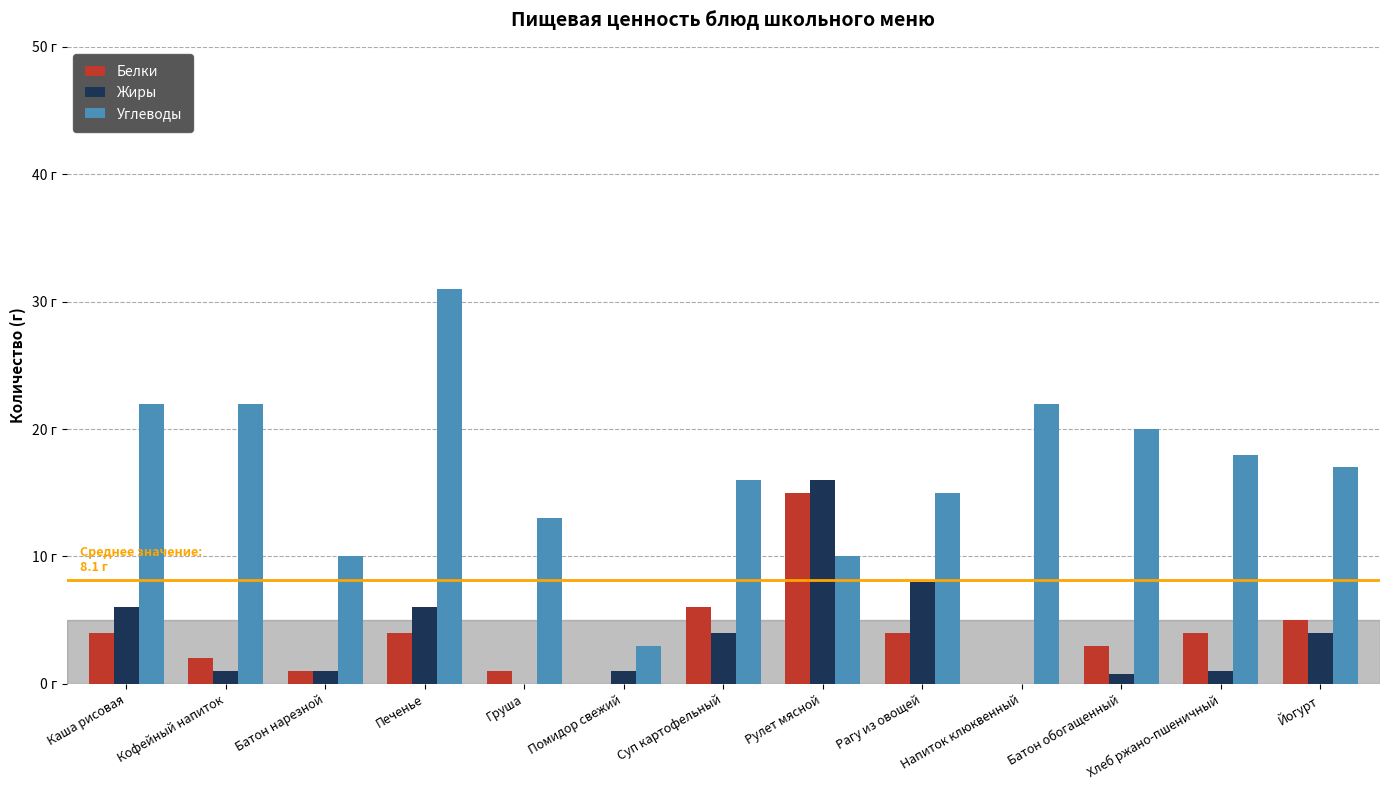

What is the total value across all series at Батон обогащенный?

23.8